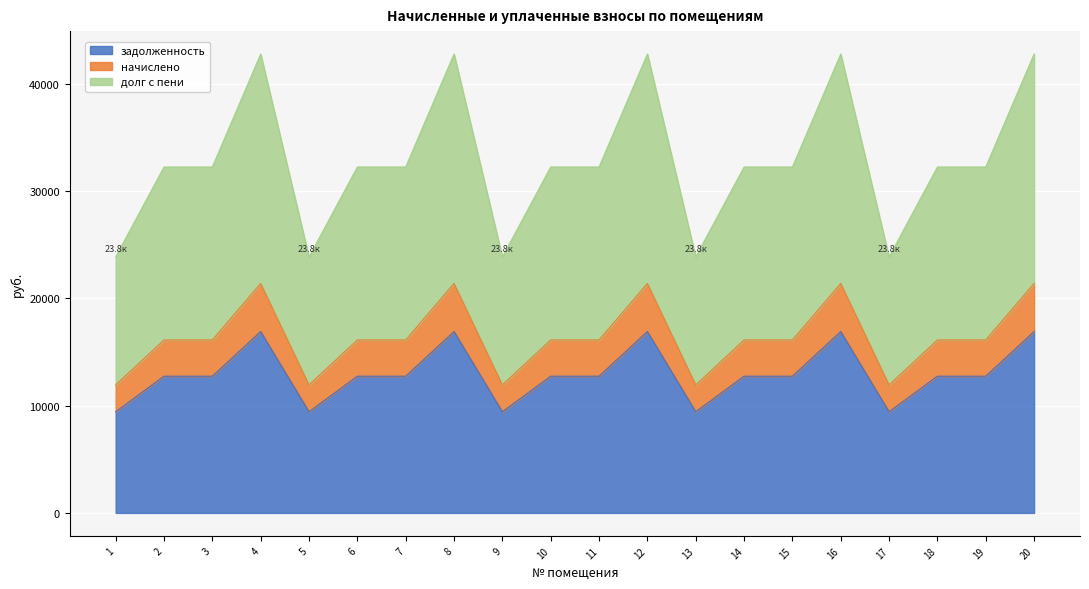

At which category is the sum across all series the highest?

4